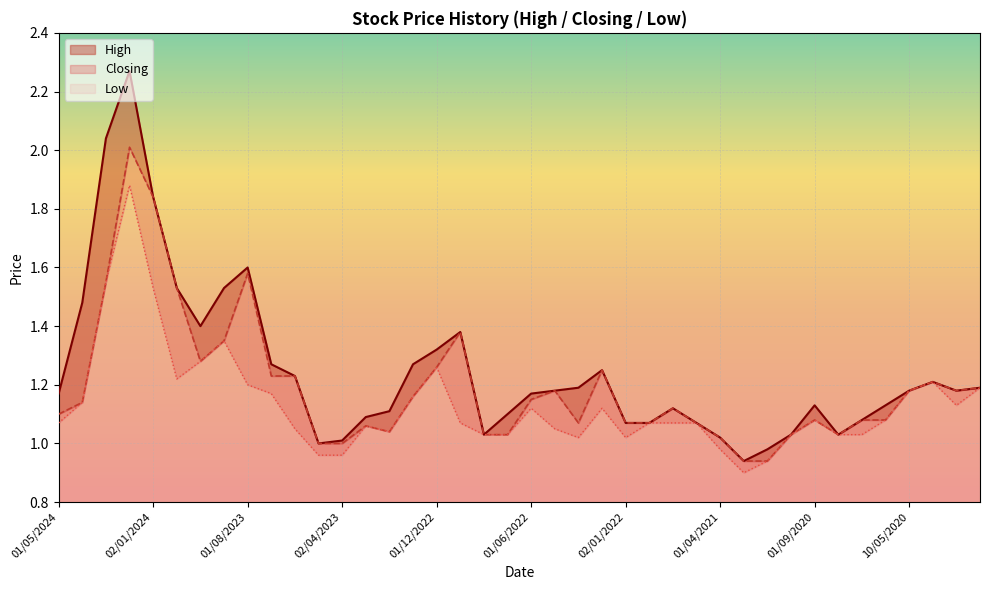

Reading left to right, transcribe all the data shown in this chart.

High: 1.2	1.5	2.0	2.3	1.8	1.5	1.4	1.5	1.6	1.3	1.2	1.0	1.0	1.1	1.1	1.3	1.3	1.4	1.0	1.1	1.2	1.2	1.2	1.2	1.1	1.1	1.1	1.1	1.0	0.9	1.0	1.0	1.1	1.0	1.1	1.1	1.2	1.2	1.2	1.2
Closing: 1.1	1.1	1.6	2.0	1.8	1.5	1.3	1.4	1.6	1.2	1.2	1.0	1.0	1.1	1.0	1.2	1.3	1.4	1.0	1.0	1.1	1.2	1.1	1.2	1.1	1.1	1.1	1.1	1.0	0.9	0.9	1.0	1.1	1.0	1.1	1.1	1.2	1.2	1.2	1.2
Low: 1.1	1.1	1.6	1.9	1.5	1.2	1.3	1.4	1.2	1.2	1.1	1.0	1.0	1.1	1.0	1.2	1.3	1.1	1.0	1.0	1.1	1.1	1.0	1.1	1.0	1.1	1.1	1.1	1.0	0.9	0.9	1.0	1.1	1.0	1.0	1.1	1.2	1.2	1.1	1.2